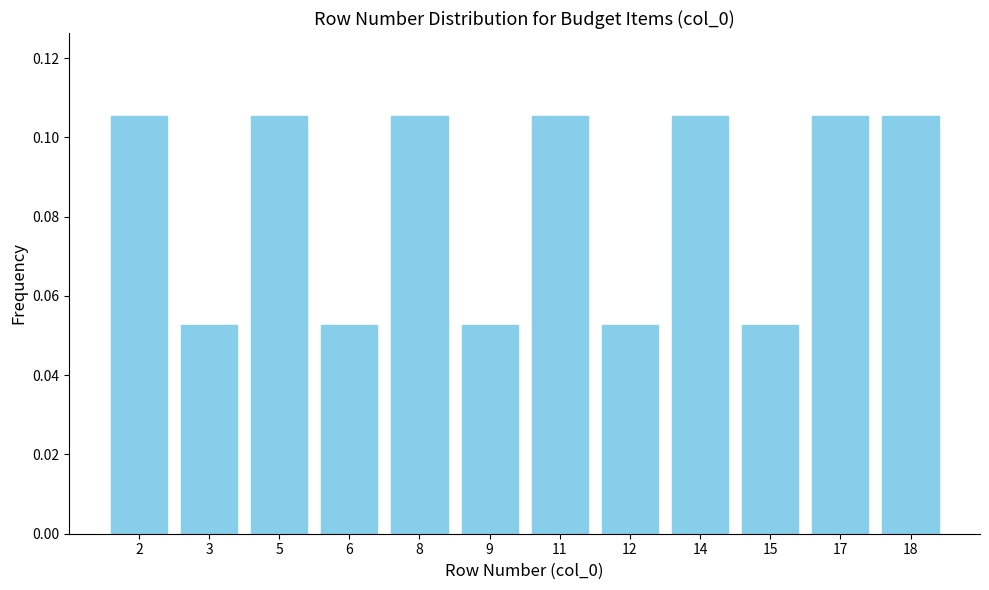

What is the change in value from 15 to 17?

+0.1